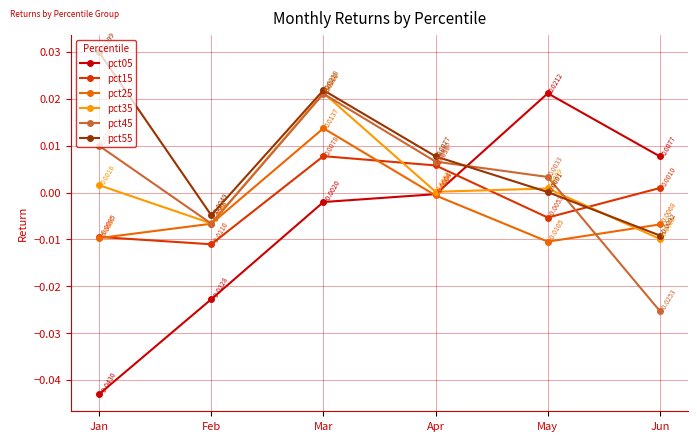

Which series changed the most between Jan and Jun?

pct05